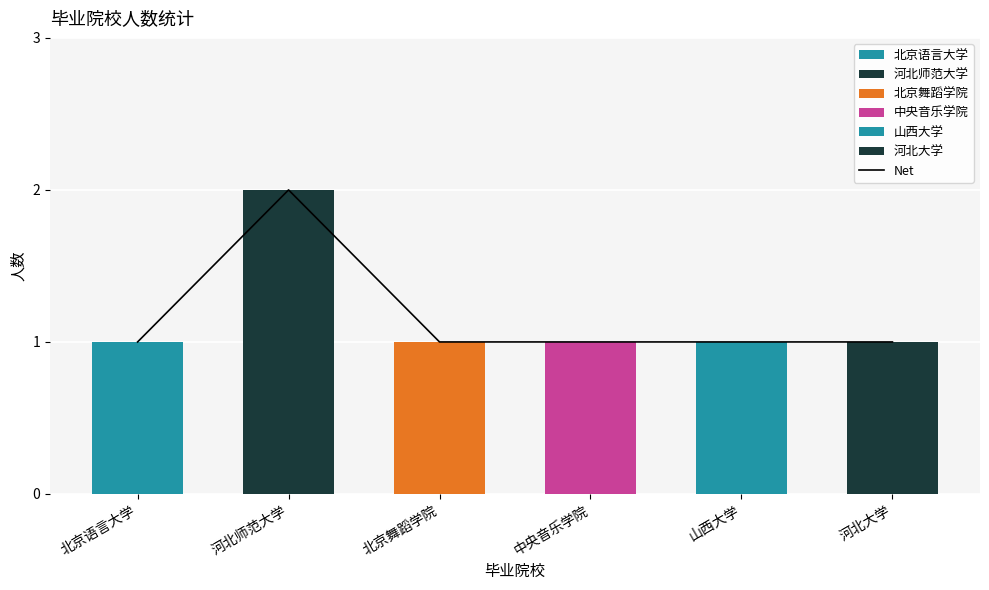

How many categories are shown in the chart?

6